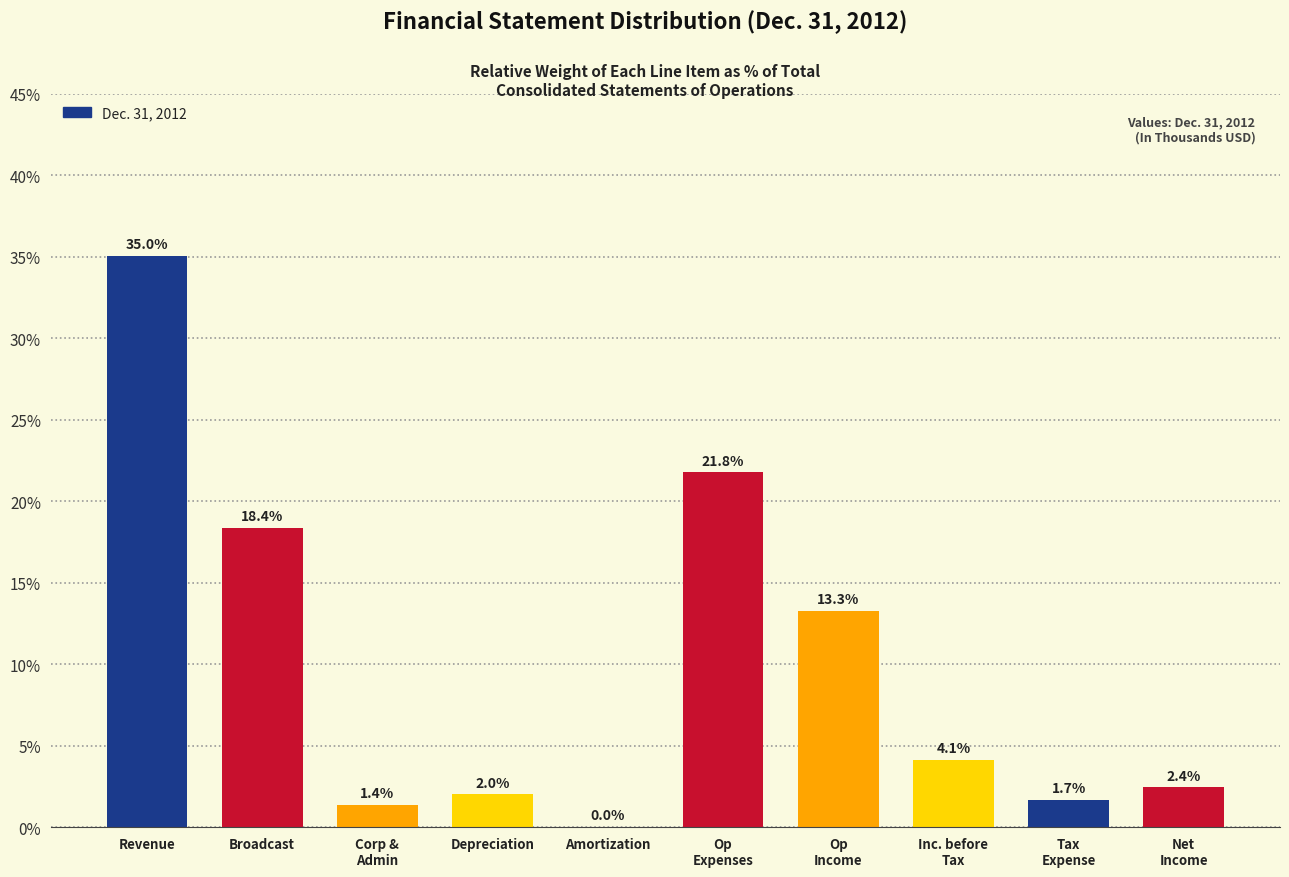

The chart shows a value of 9.2 at Broadcast. True or false?

False